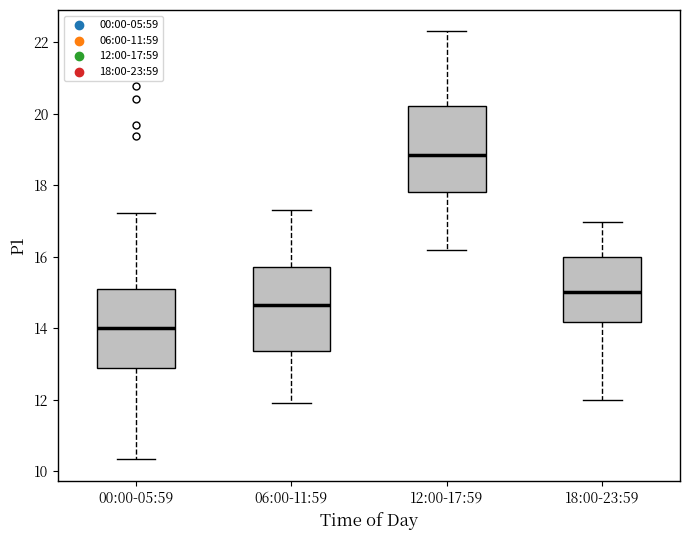

Where is the upper edge of the box for 18:00-23:59 on the y-axis? The values are not printed on the chart, so give them approximately, as read against the axis.

16.0